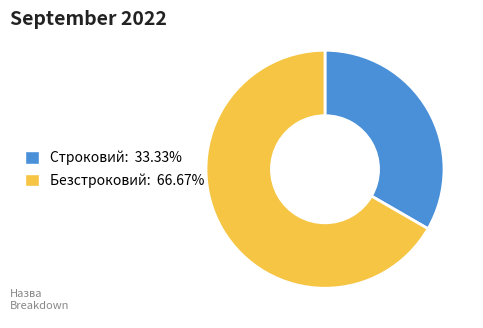

How many slices are in this pie chart?

2